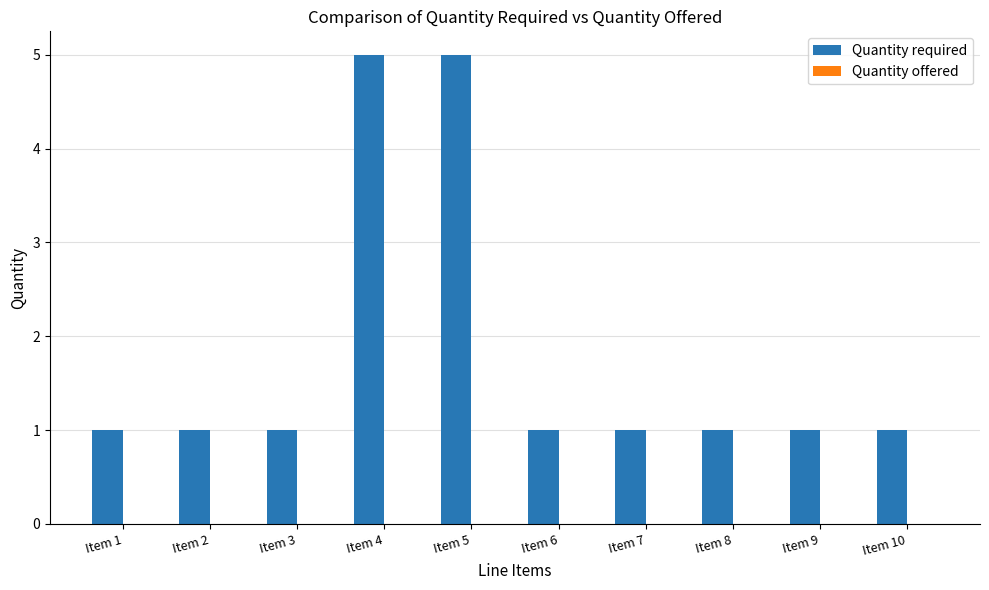

Between Item 7 and Item 5, which is larger?

Item 5